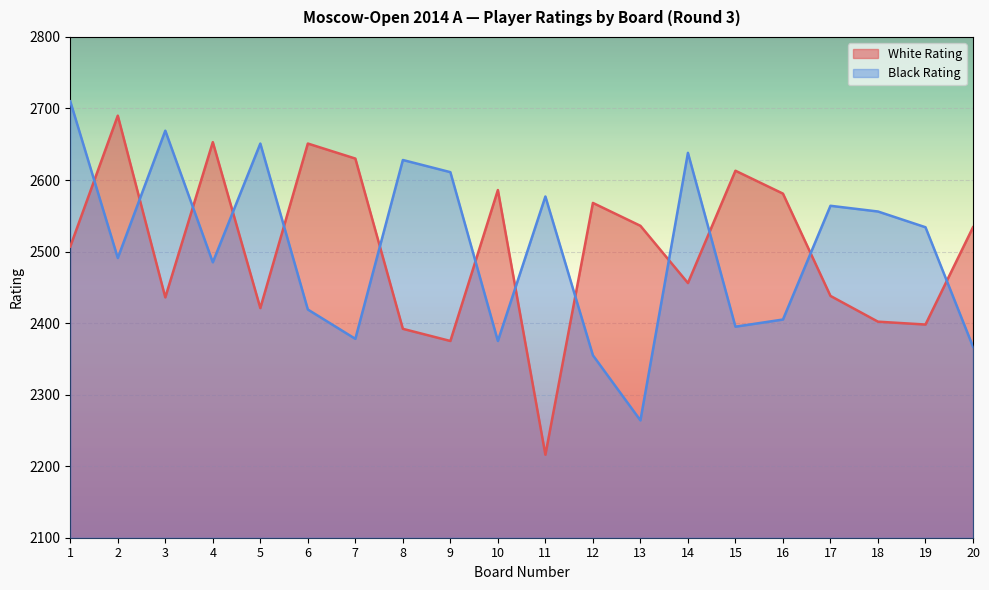

True or false: White Rating and Black Rating cross at least once.

True